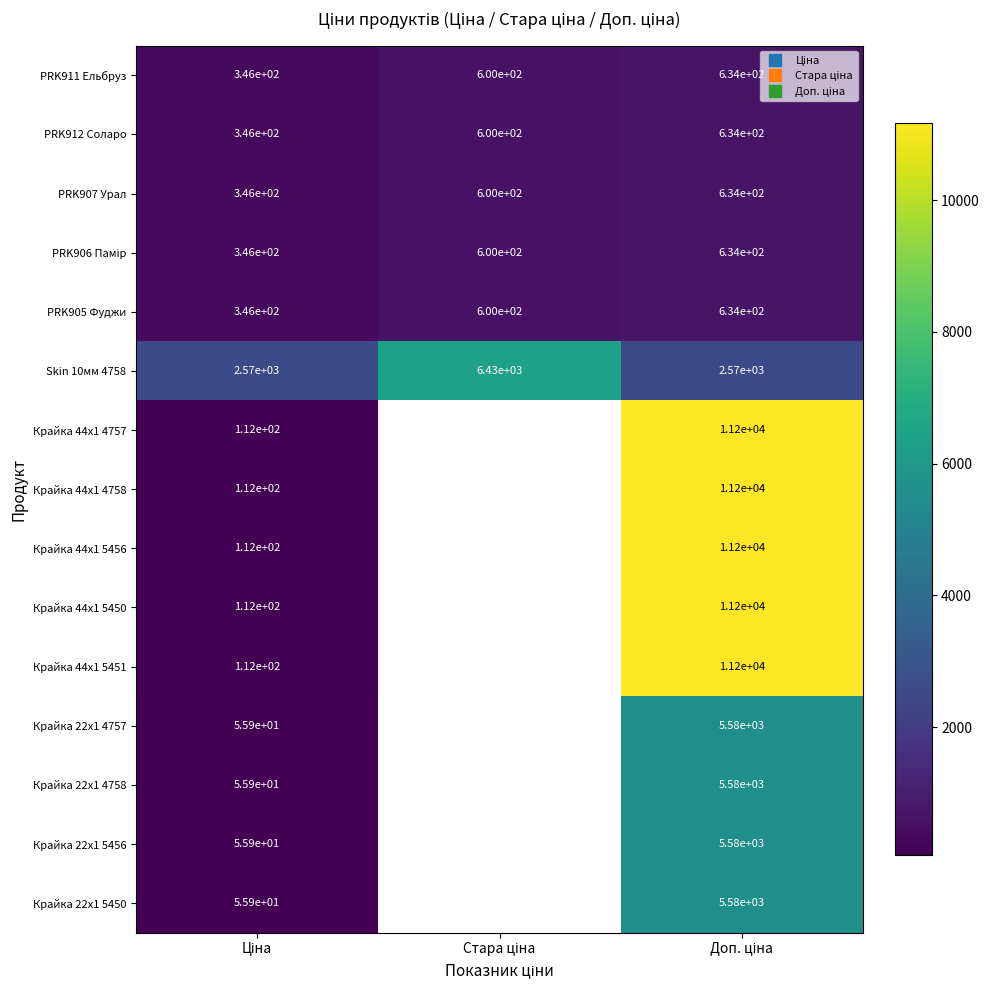

At which label does Крайка 44x1 5450 reach its peak?

Доп. ціна